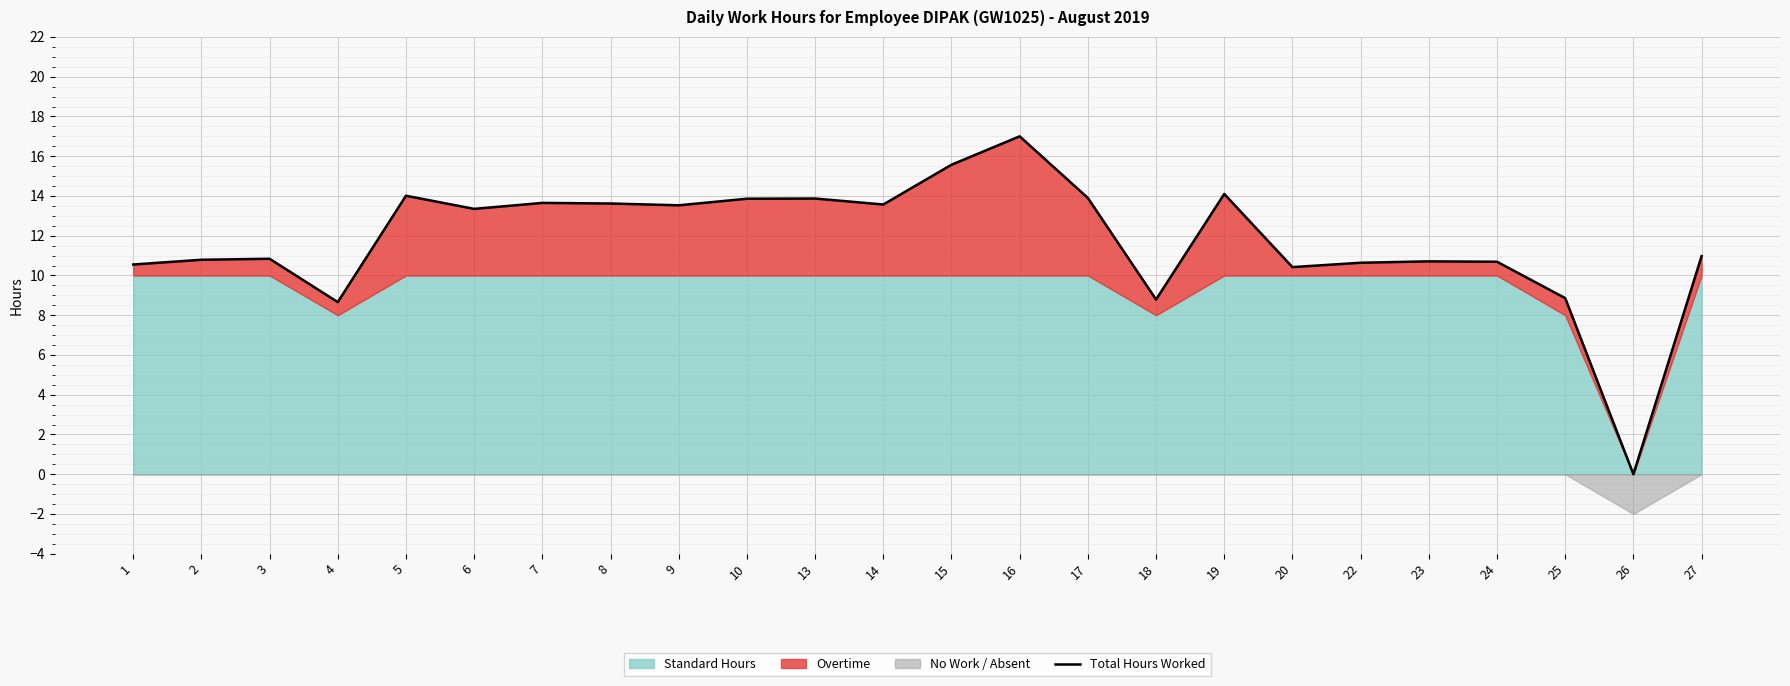

At which category does the chart reach its minimum across all series?

26